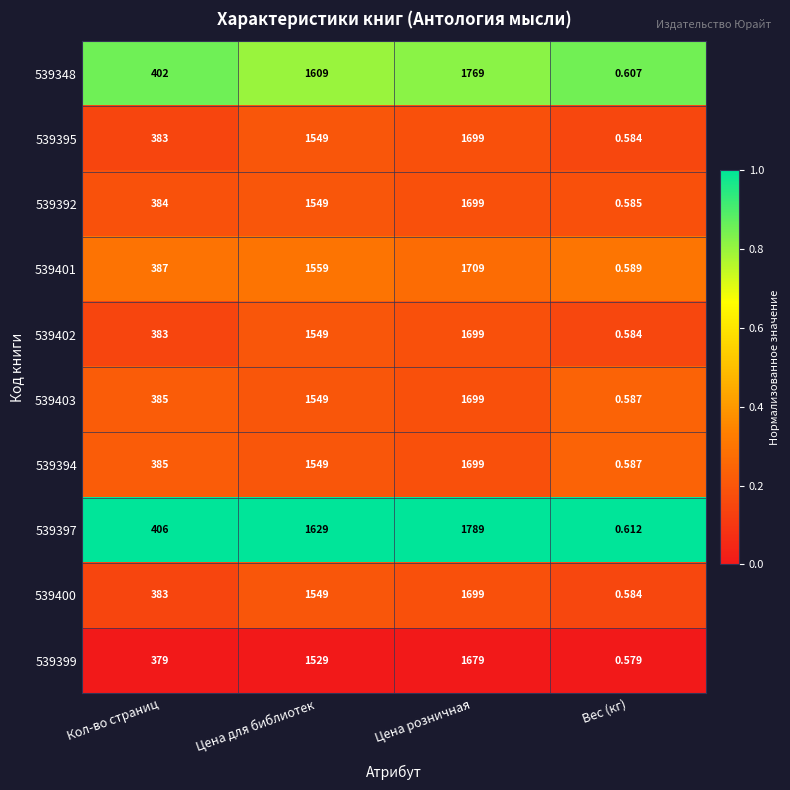

Where is 539400 nearest to the value 849?

Кол-во страниц